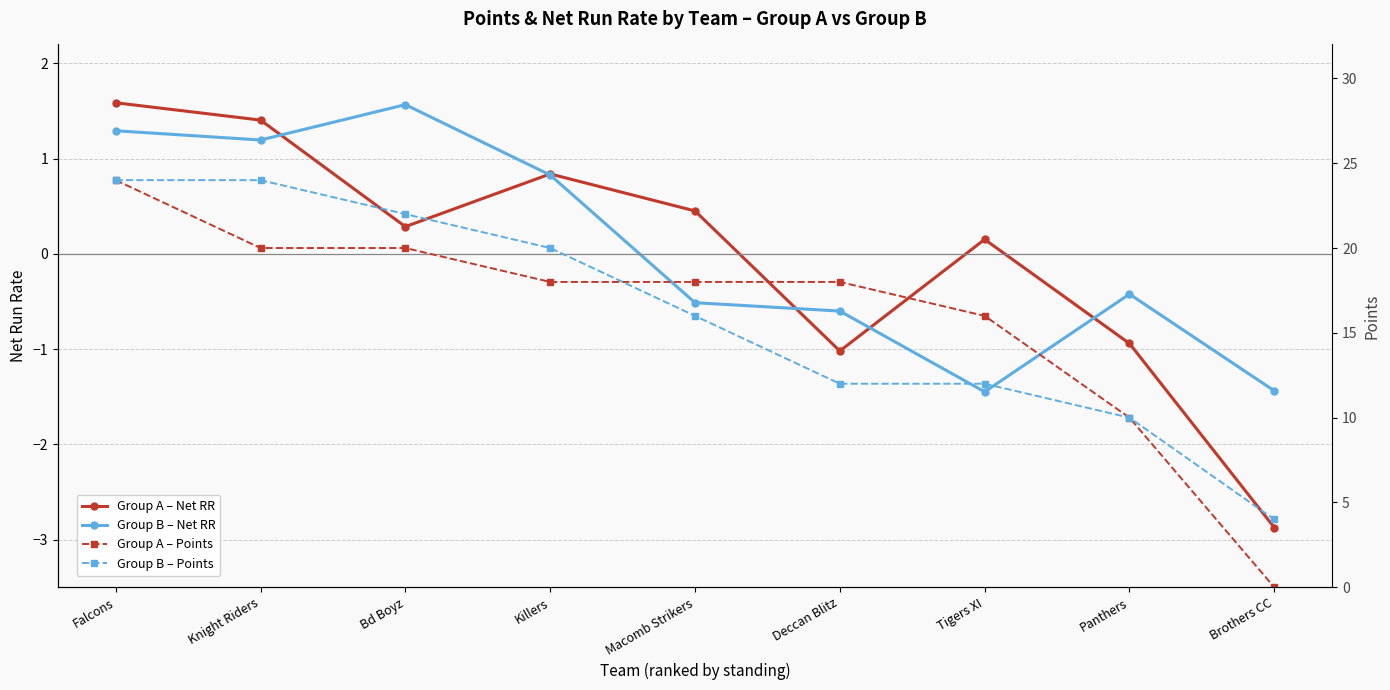

What is the sum of all Group B – Points values?

144.0